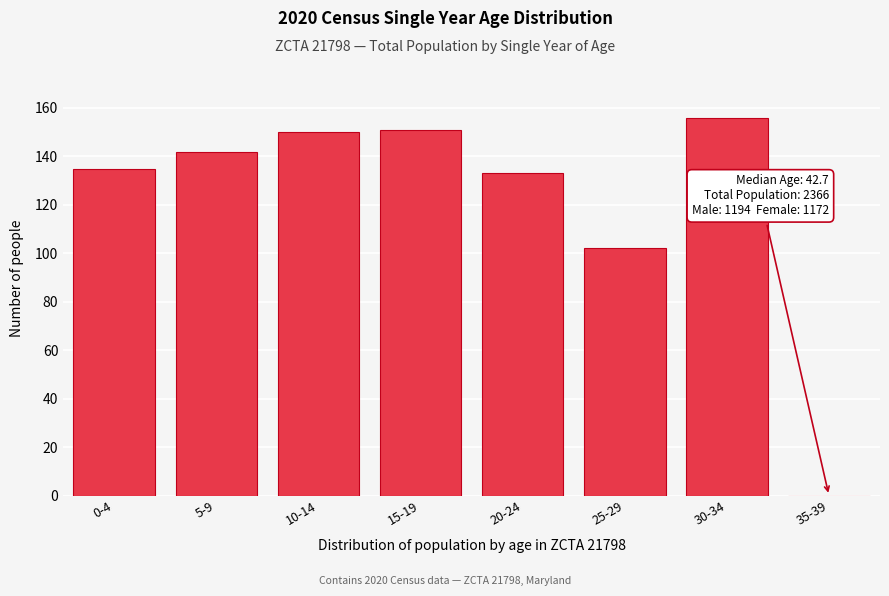

Reading right to left, what are all the values shown in this chart?

35-39=0	30-34=156	25-29=102	20-24=133	15-19=151	10-14=150	5-9=142	0-4=135